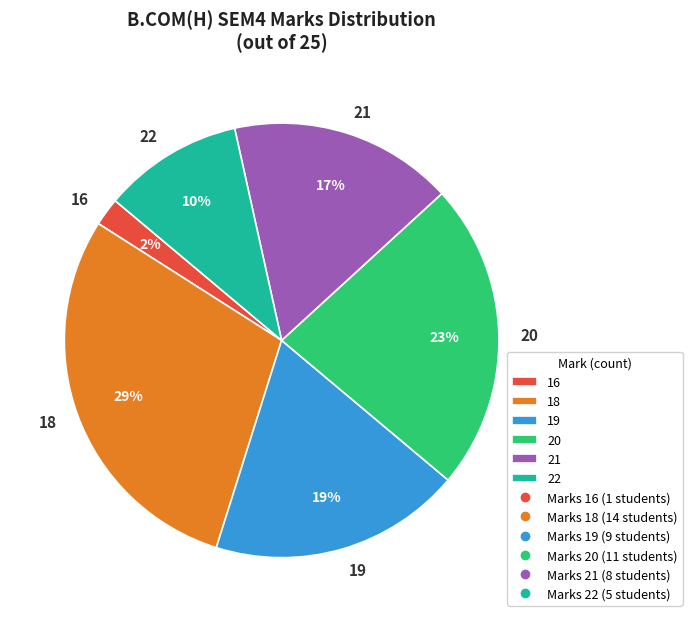

How many slices are in this pie chart?

6